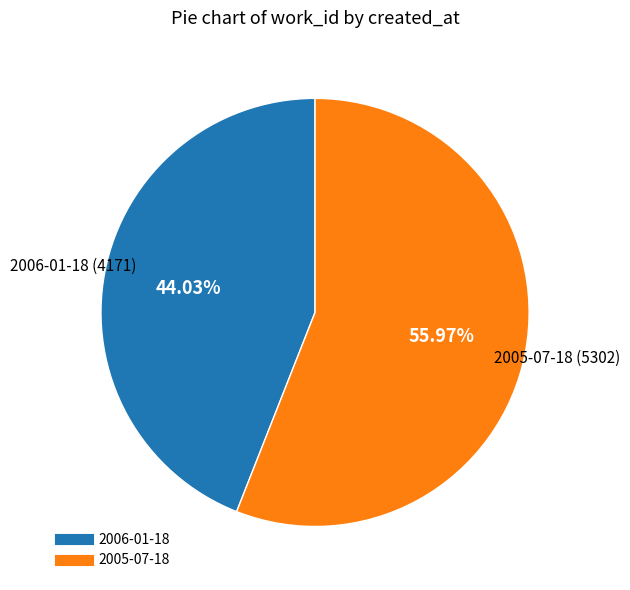

To the nearest percent, what is the average slice percentage?

50%